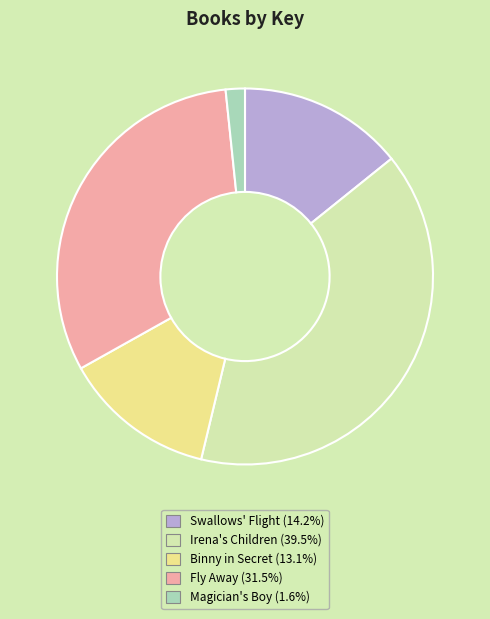

Does Swallows' Flight represent more than half of the total?

No